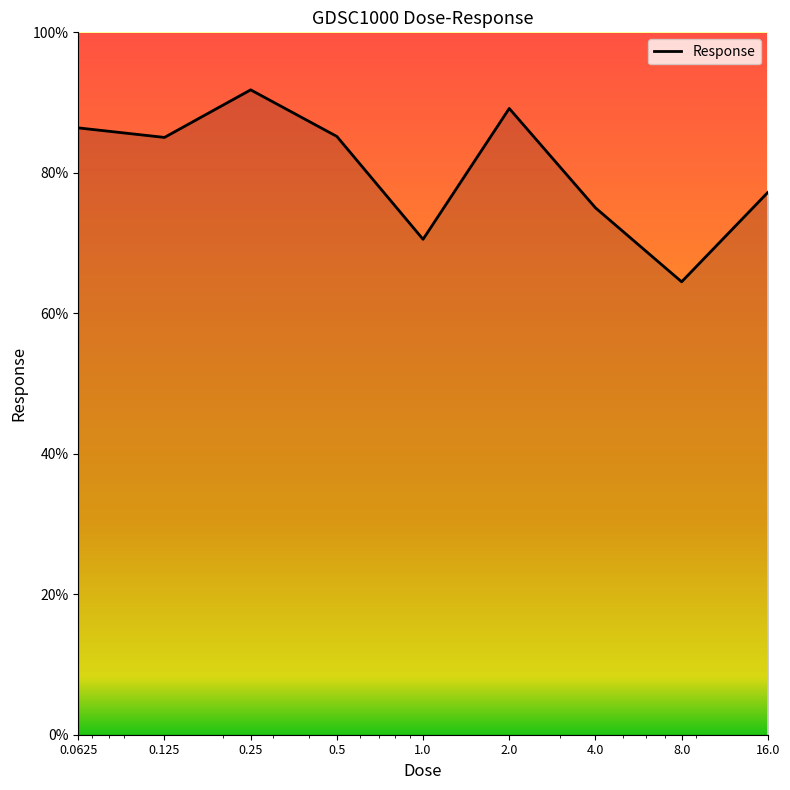

What is the greatest value displayed?

91.8